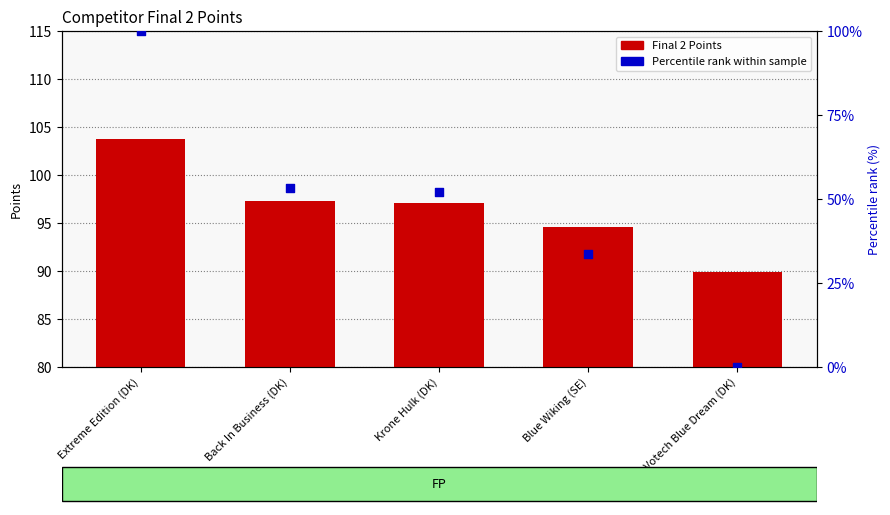

Which series reaches the minimum Y coordinate?

Percentile rank within sample